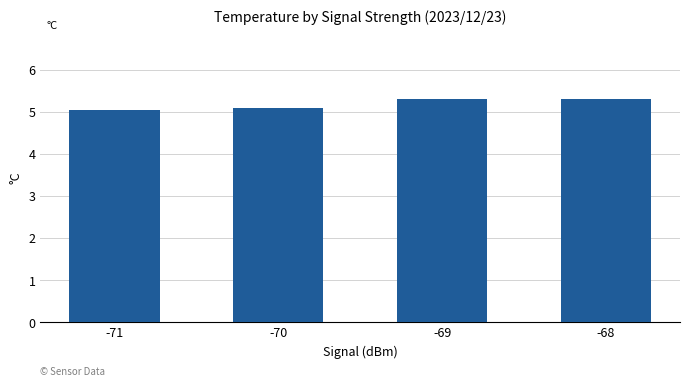

What is the change in value from -71 to -68?

+0.3